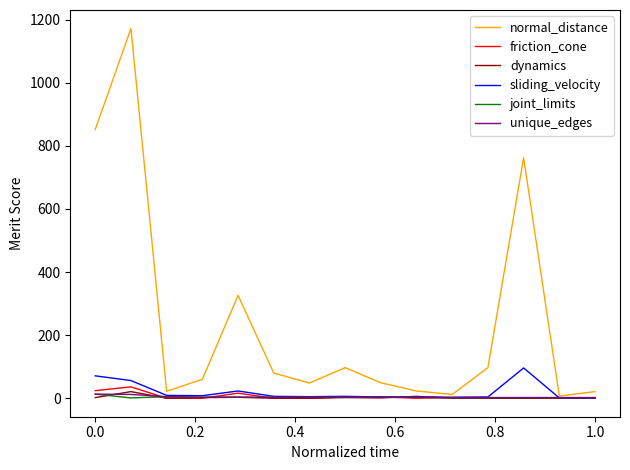

Which series has the largest total across all categories?

normal_distance